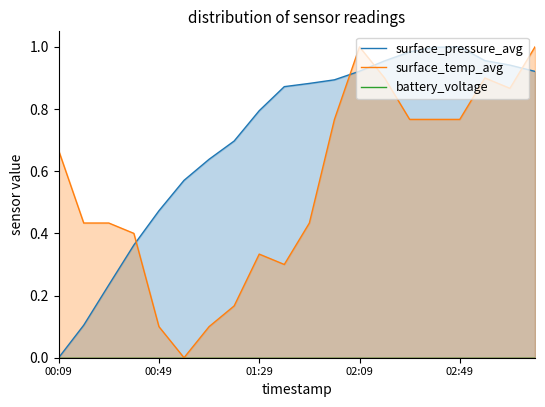

How many interior local peaks does the surface_temp_avg series have?

3